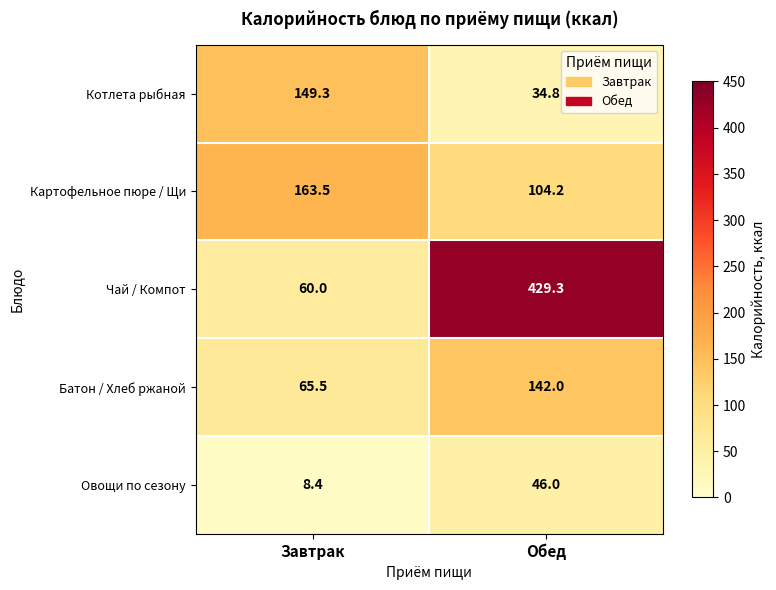

The Овощи по сезону series shows 8.4 at Завтрак. True or false?

True